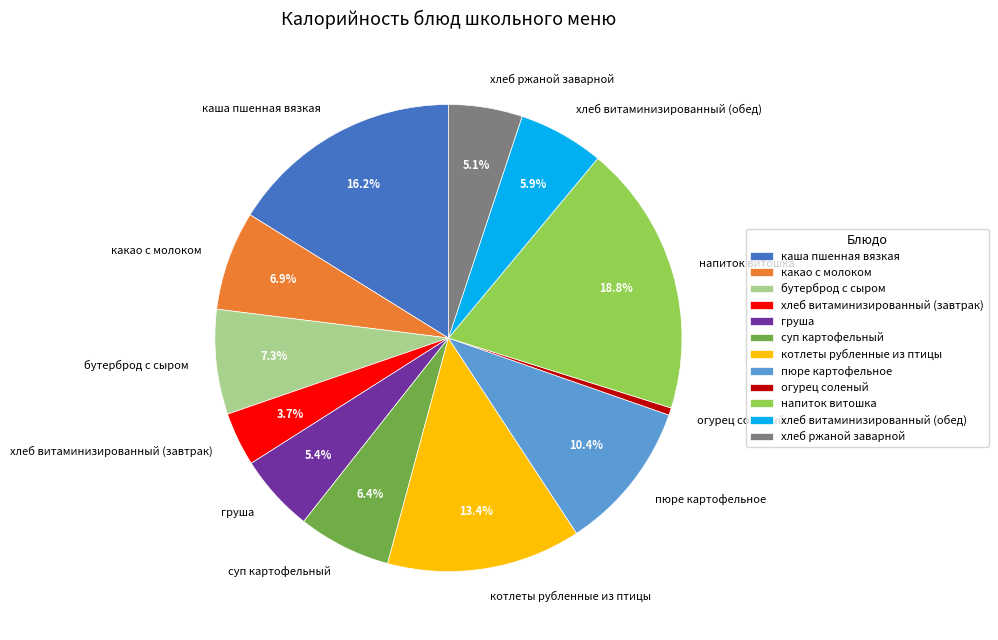

Which slice is the smallest?

огурец соленый